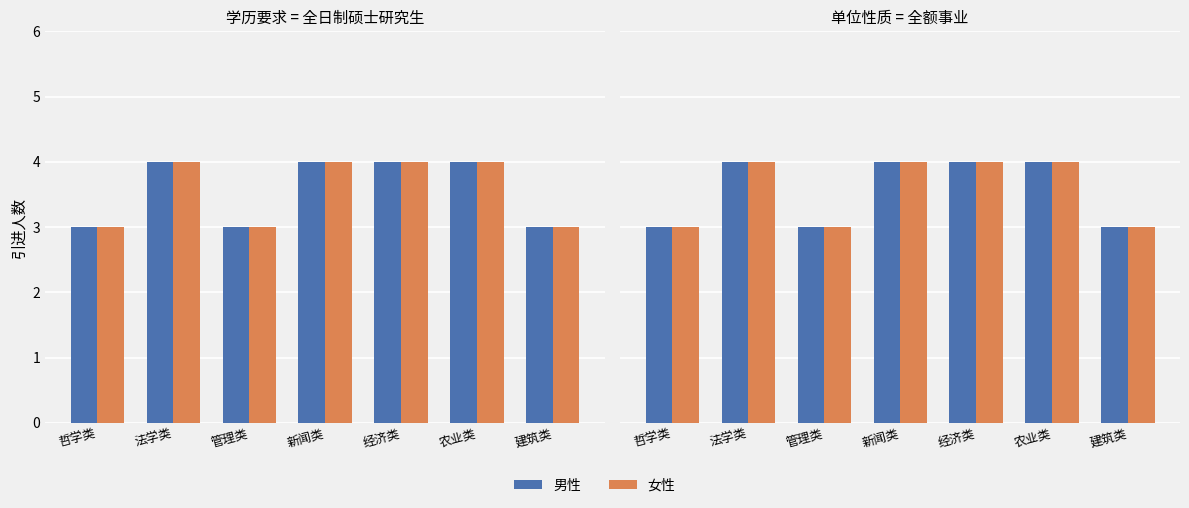

Which series changed the most between 农业类 and 建筑类?

男性